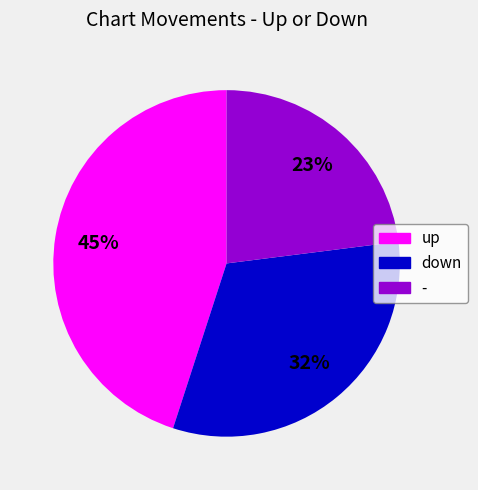

What percentage is the up slice, to the nearest percent?

45%